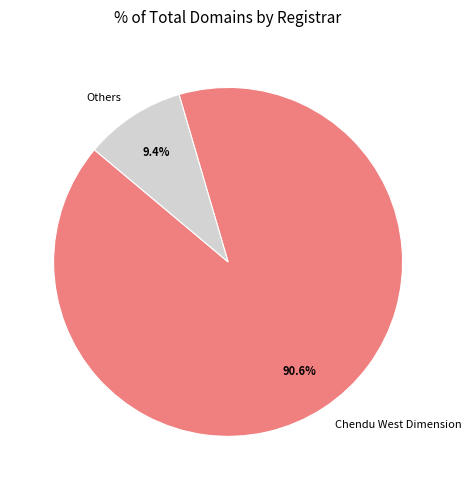

Count the number of slices in the pie.

2